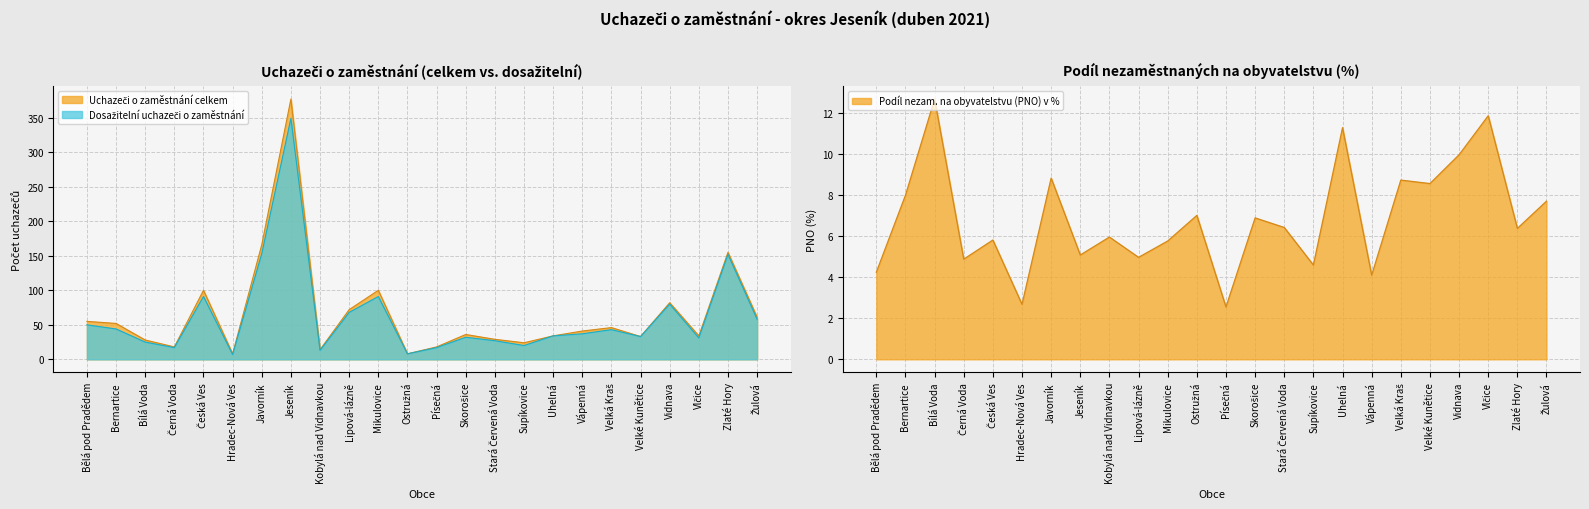

Which series changed the most between Bernartice and Písečná?

Uchazeči o zaměstnání celkem